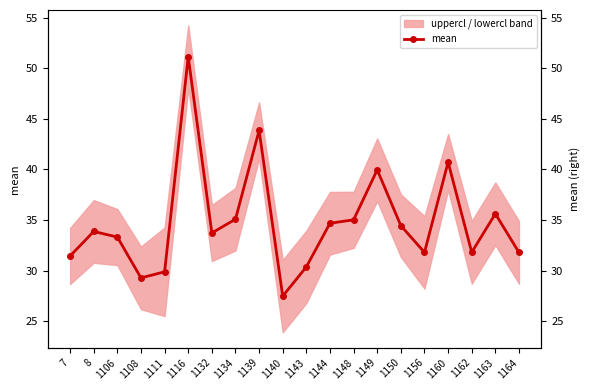

True or false: the data shows 46.0 at 1156.

False